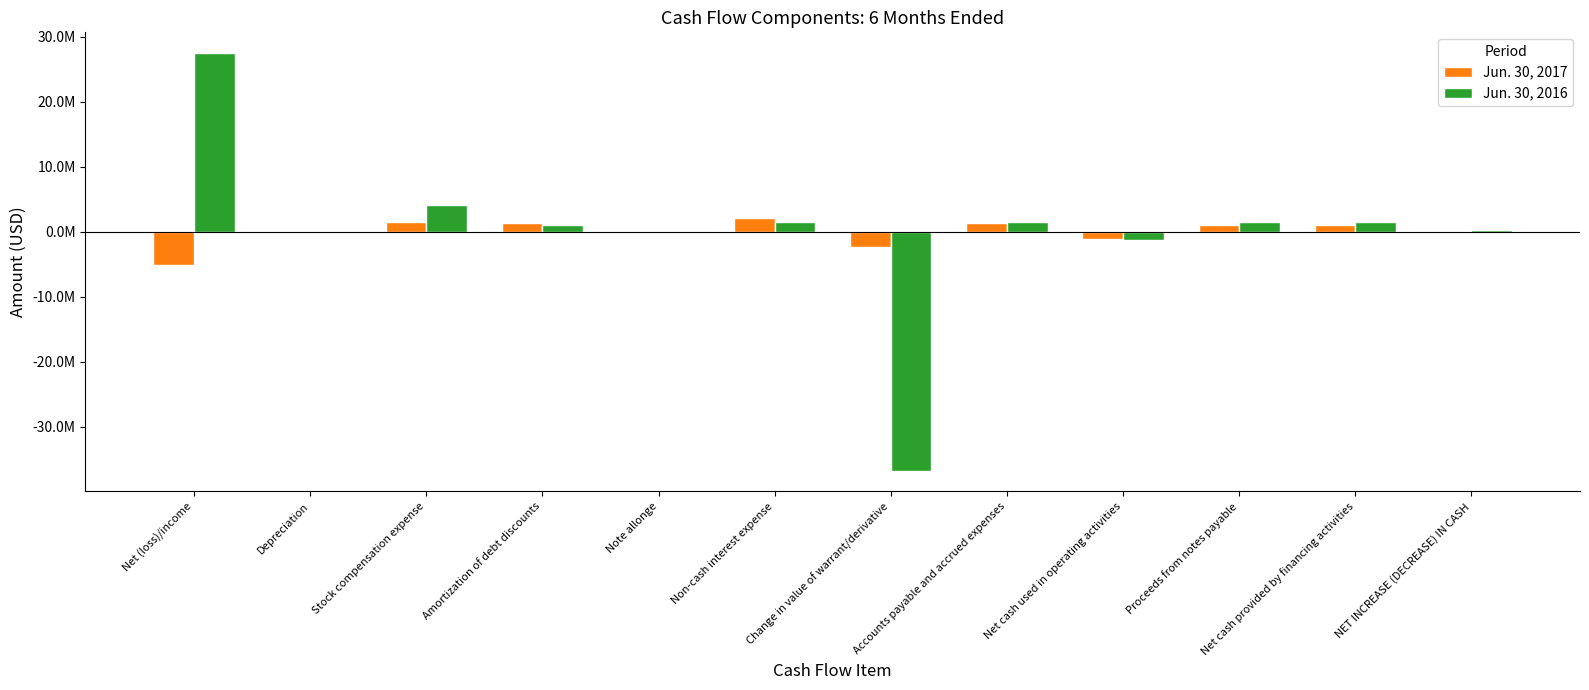

Which series has the largest total across all categories?

Jun. 30, 2016